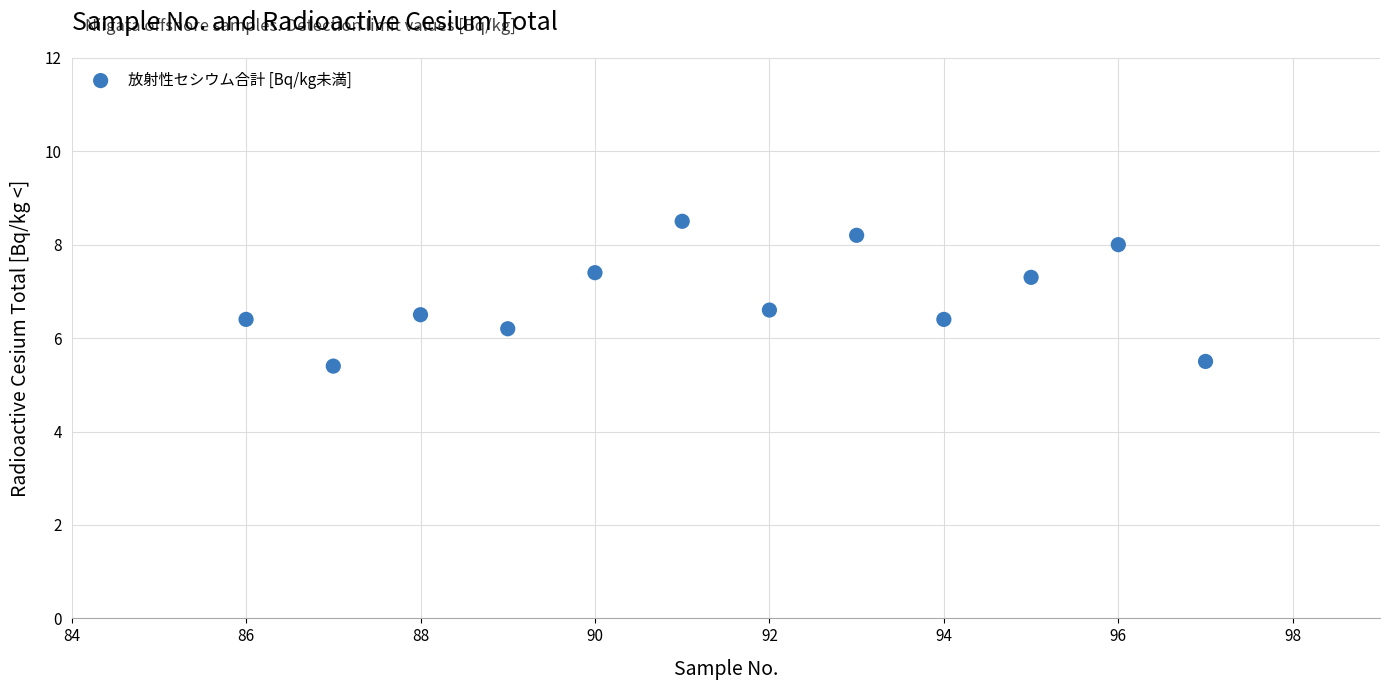

What is the average X value?

91.5